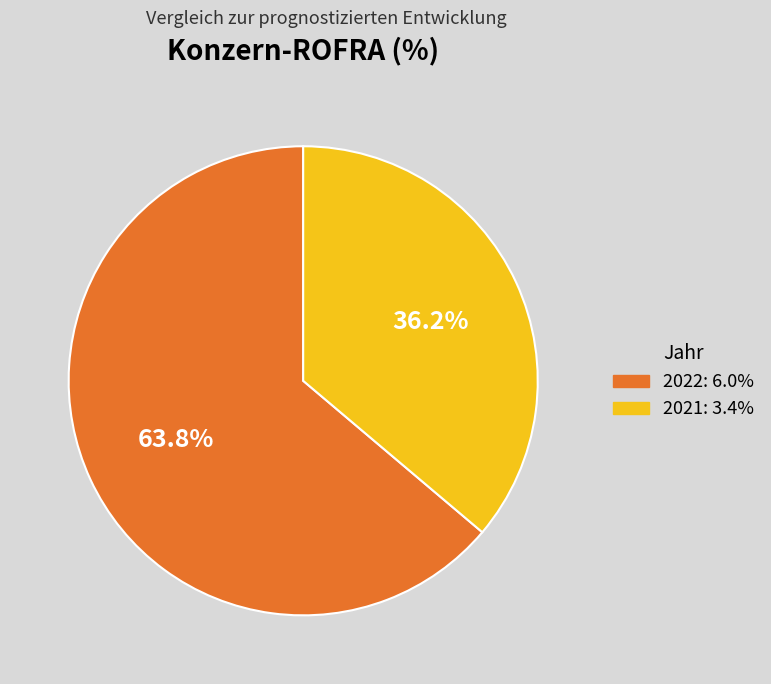

What percentage is the 2022 slice, to the nearest percent?

64%